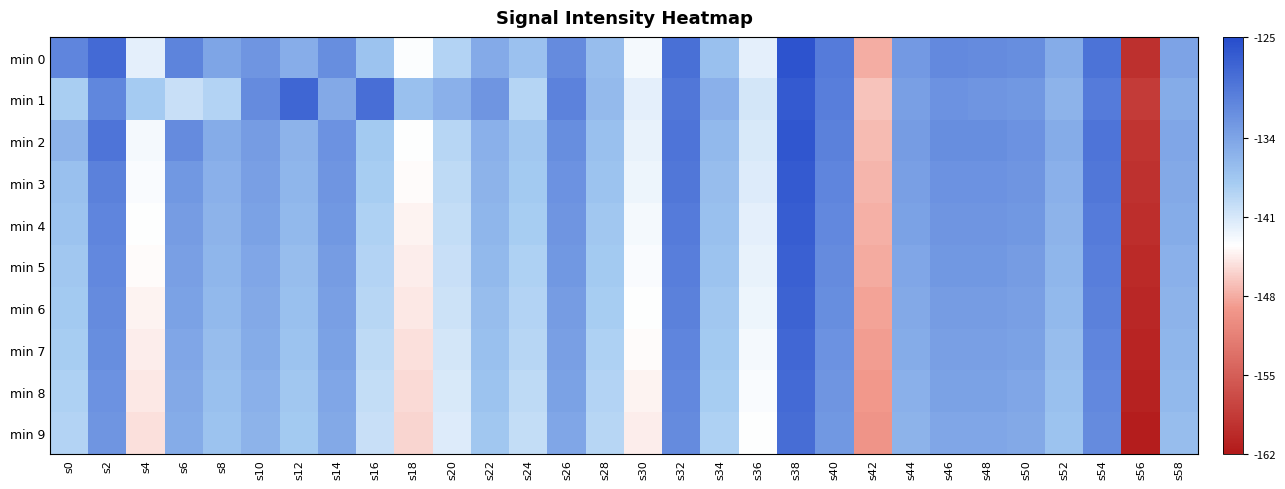

At s58, list the series in order from smallest to largest.

min 9, min 8, min 7, min 6, min 5, min 1, min 4, min 3, min 2, min 0